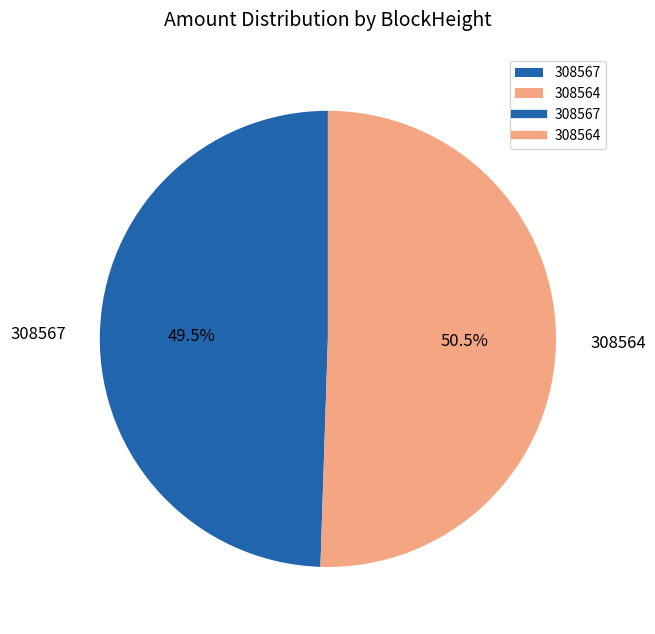

What is the smallest slice in the pie chart?

308567